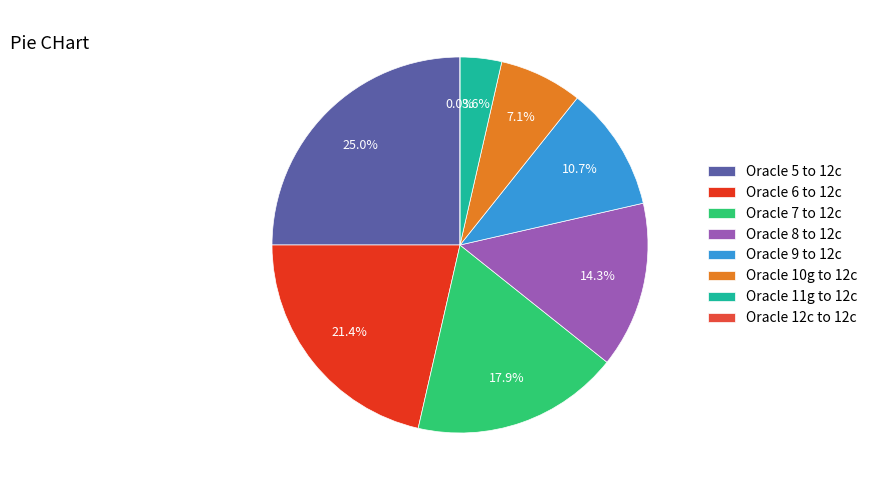

What portion of the pie excludes Oracle 11g to 12c?

96.4%